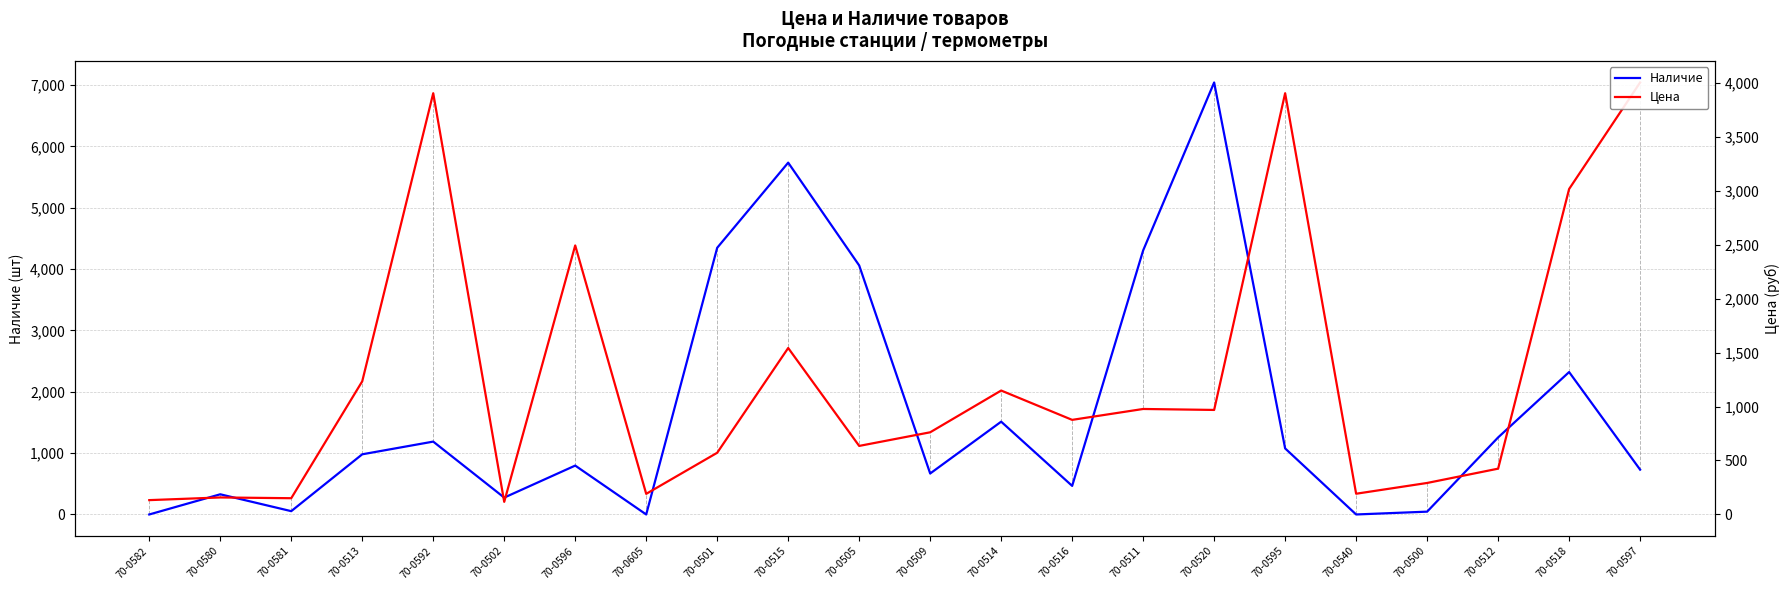

What is the approximate value of Наличие at 70-0595?

1077.0